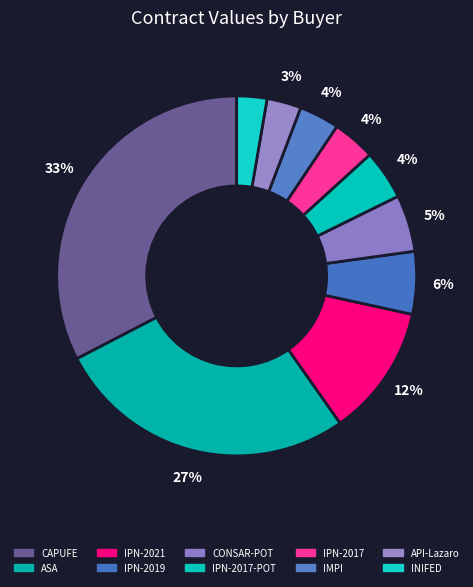

Count the number of slices in the pie.

10